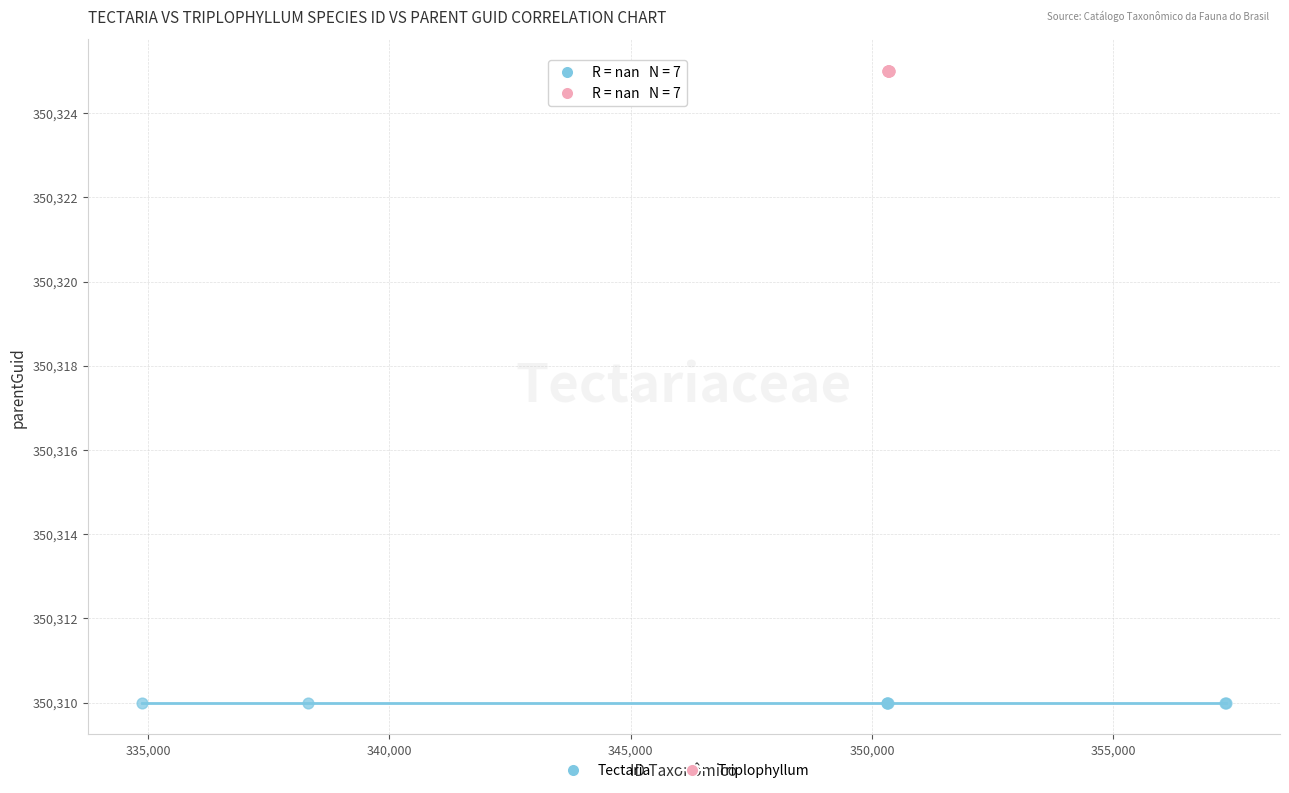

Which series contains the highest Y value?

Triplophyllum